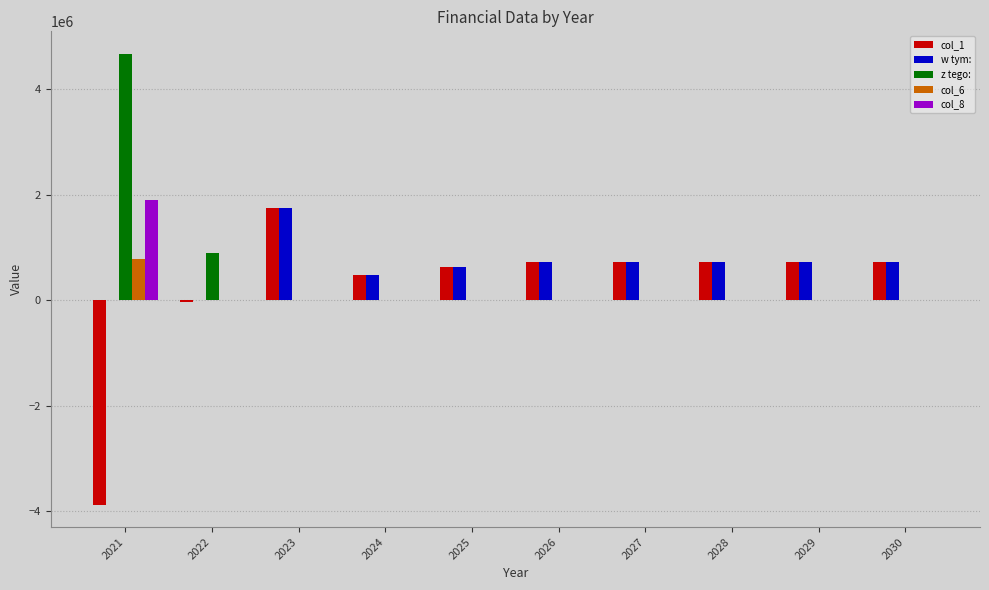

What are all the series names shown in the legend?

col_1, w tym:, z tego:, col_6, col_8